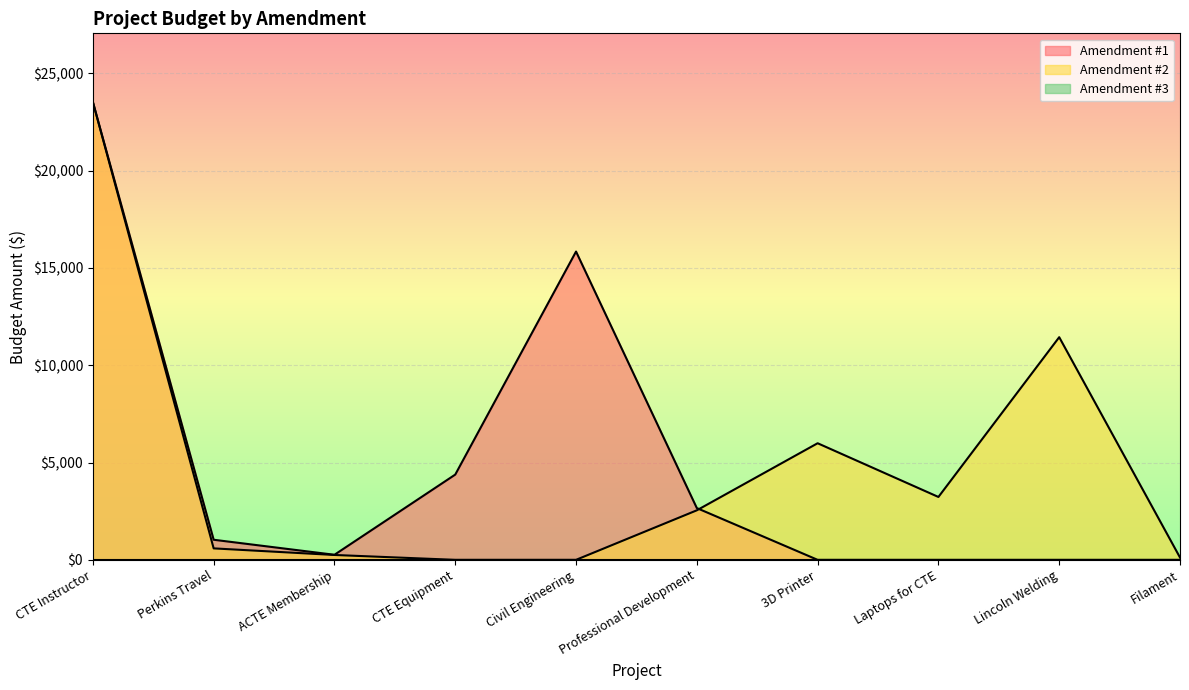

What is the spread (max minus min) of values at Laptops for CTE?

3230.0